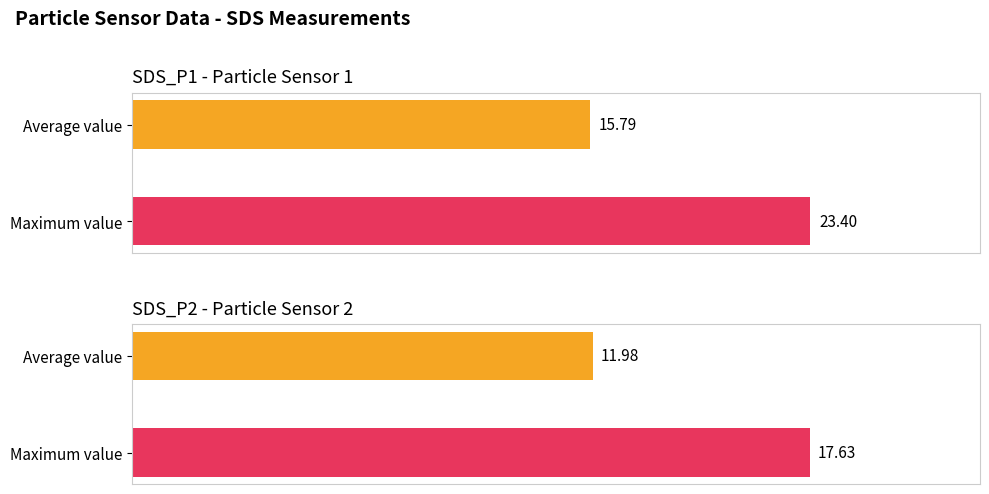

Is it true that SDS_P1 equals 13.5 at Maximum value?

False